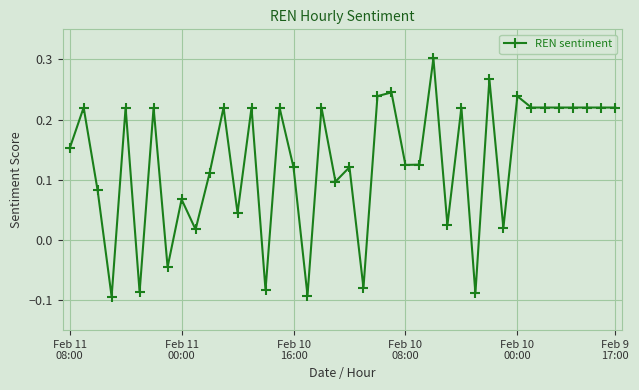

What is the difference between the maximum and second lowest values?

0.4